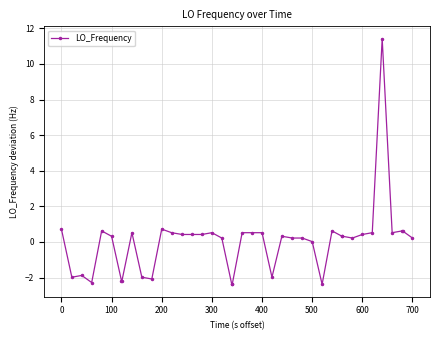

What is the difference between the second highest and second lowest values?

3.1